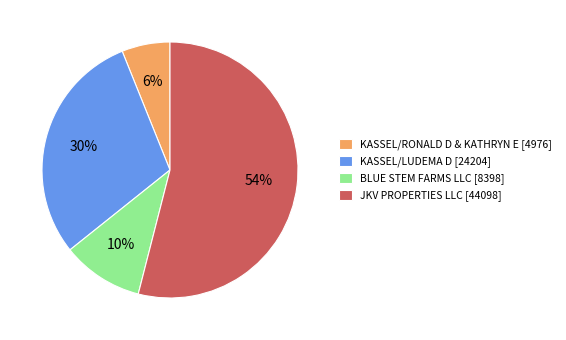

To the nearest percent, what is the difference between the JKV PROPERTIES LLC [44098] and KASSEL/LUDEMA D [24204] slice percentages?

24%